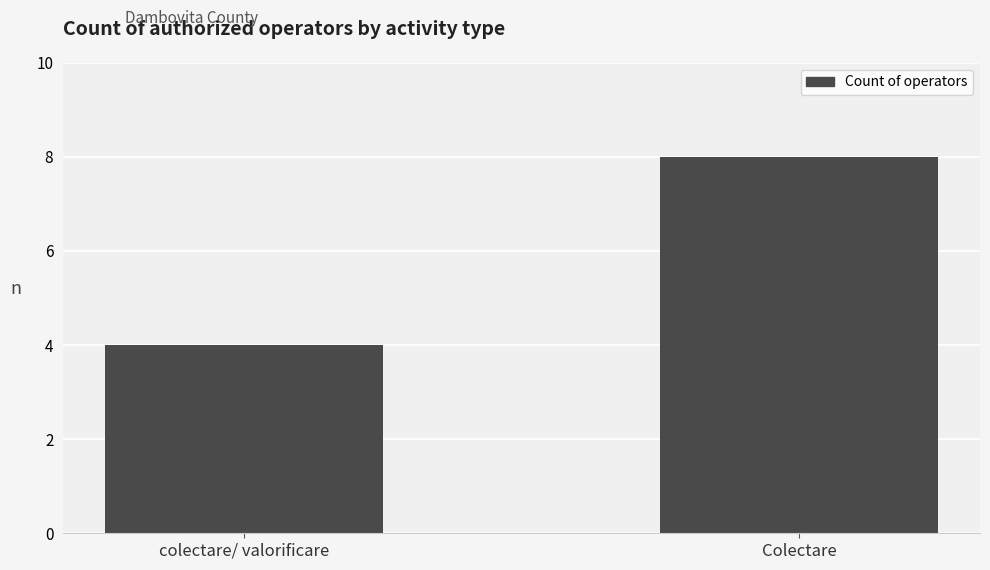

List the labels in order of value, largest first.

Colectare, colectare/ valorificare